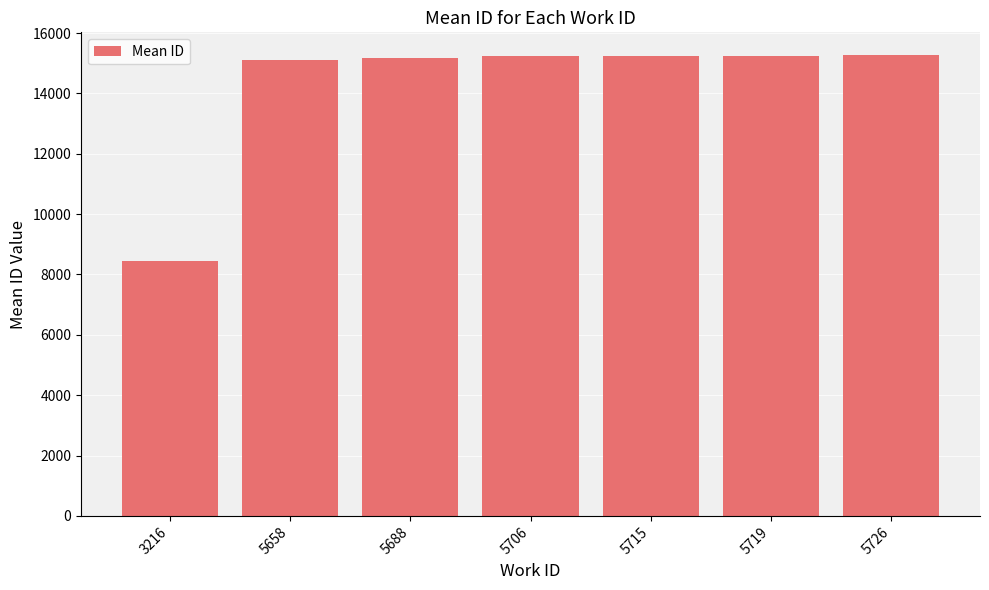

What is the minimum value shown in the chart?

8448.0